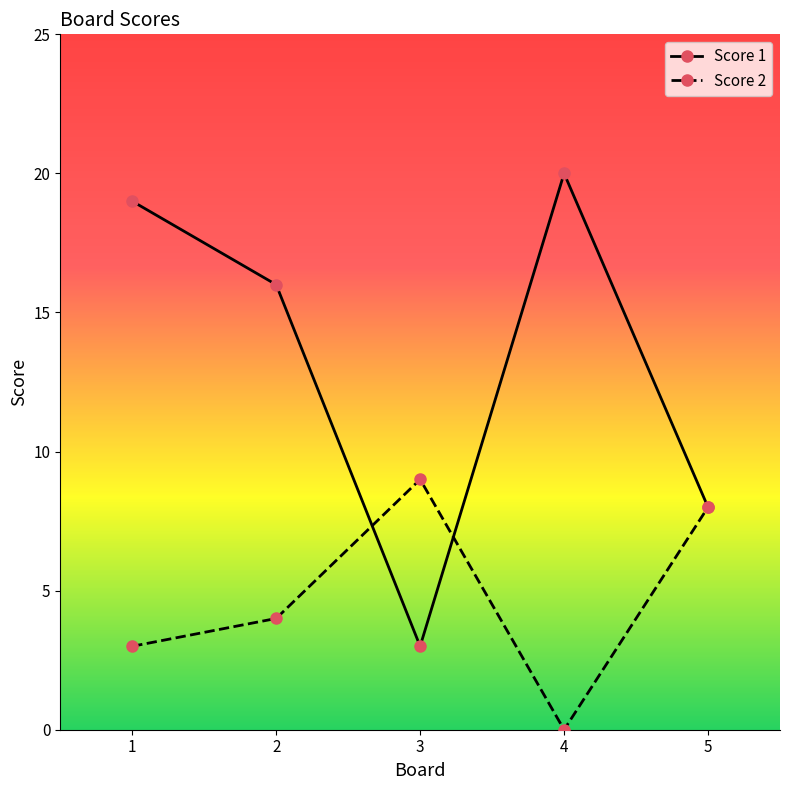

What is the difference between the Score 1 values at 5 and 1?

11